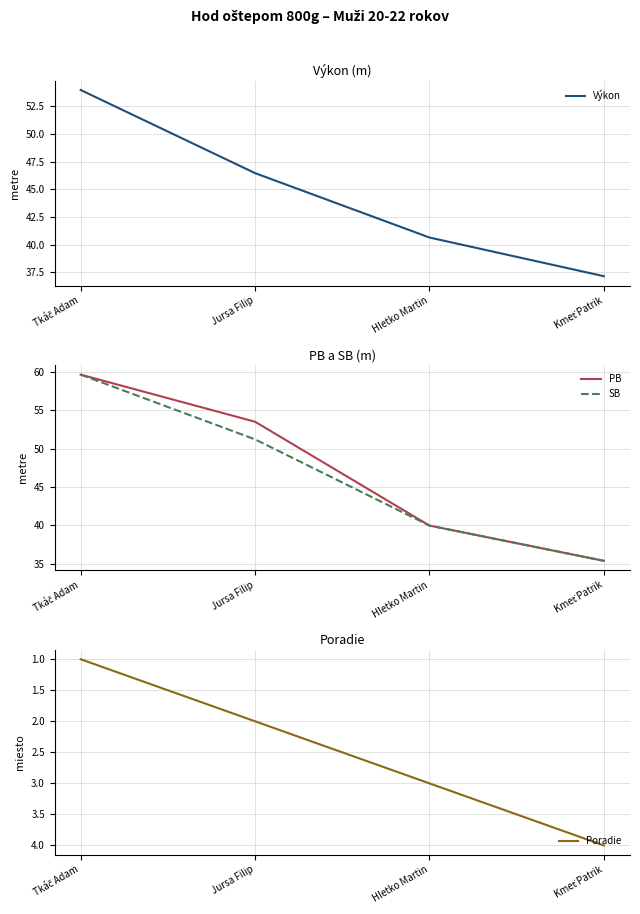

List the series in order of their peak value, lowest first.

Poradie, Výkon, PB, SB